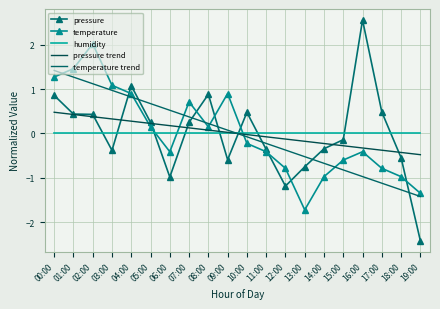

How many series are shown in this chart?

5